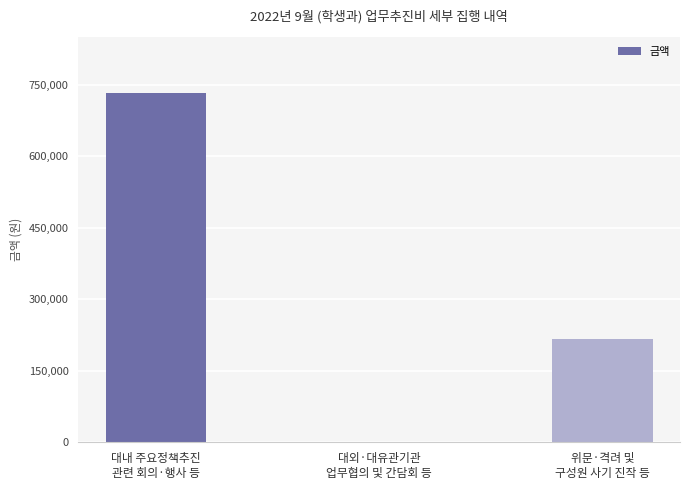

Reading right to left, list all the values displayed in this chart.

위문·격려 및
구성원 사기 진작 등=217260	대외·대유관기관
업무협의 및 간담회 등=0	대내 주요정책추진
관련 회의·행사 등=731840